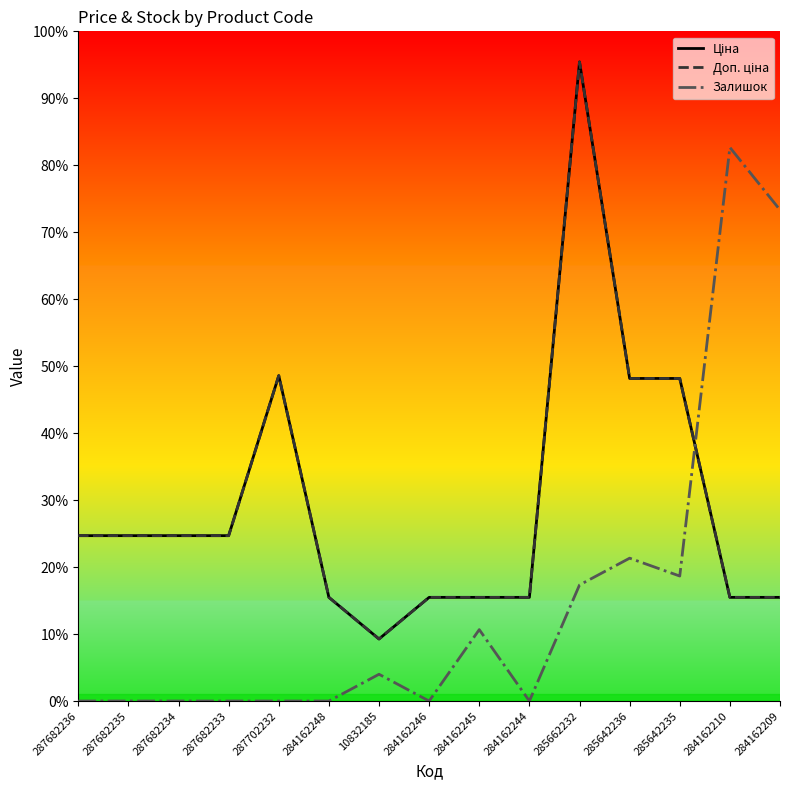

Rank the series at 284162209 from lowest to highest value.

Ціна, Доп. ціна, Залишок